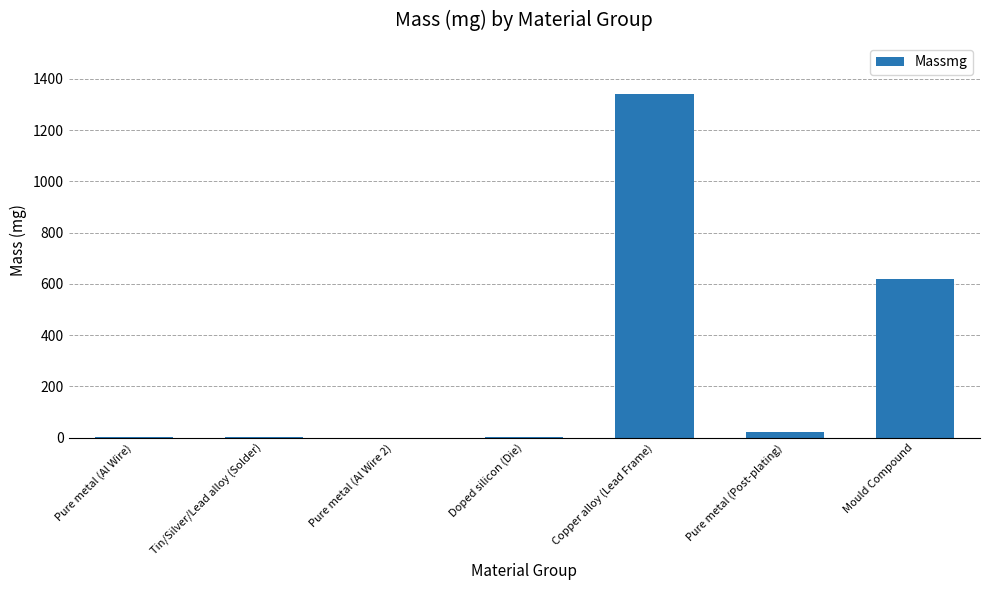

The value at Mould Compound is 304.6. True or false?

False